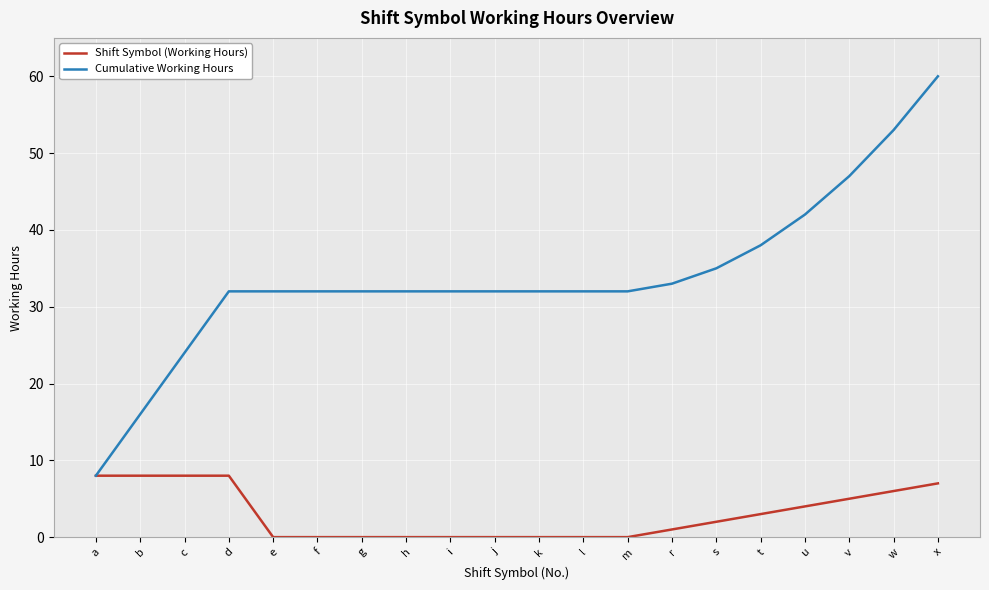

Where is Shift Symbol (Working Hours) nearest to the value 4?

u